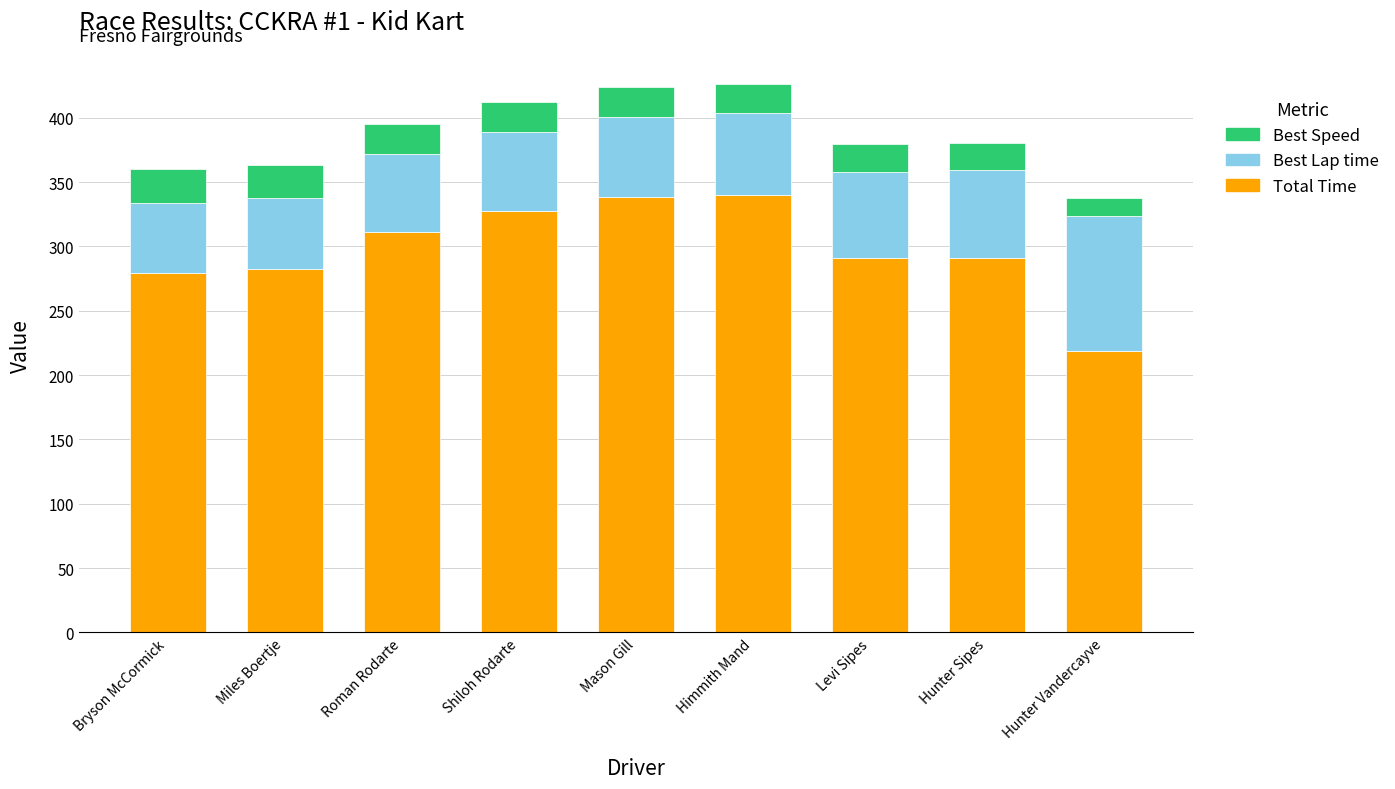

Does the chart contain any negative values?

No